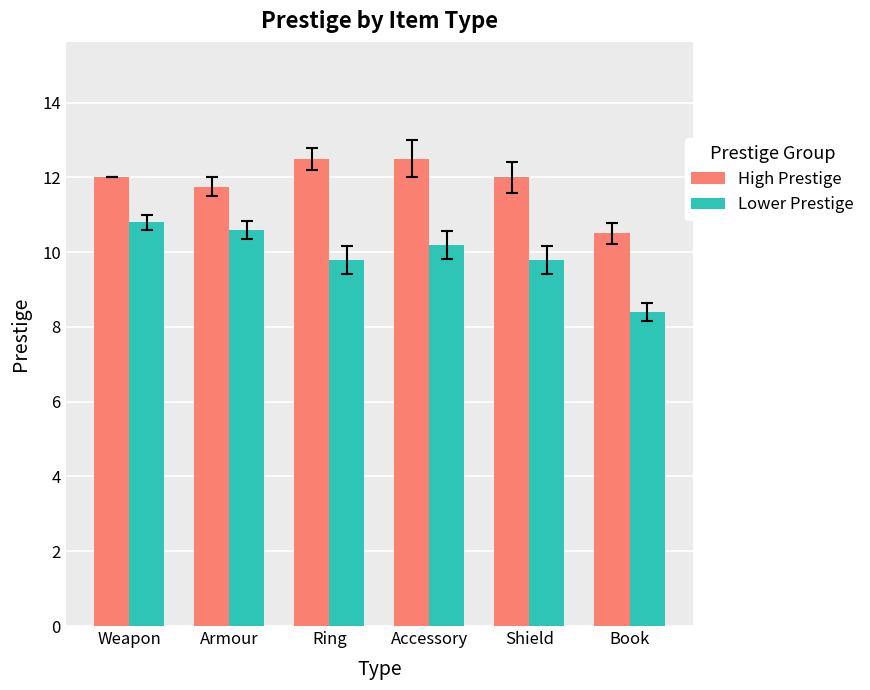

What is the difference between the highest and lowest values at Accessory?

2.3